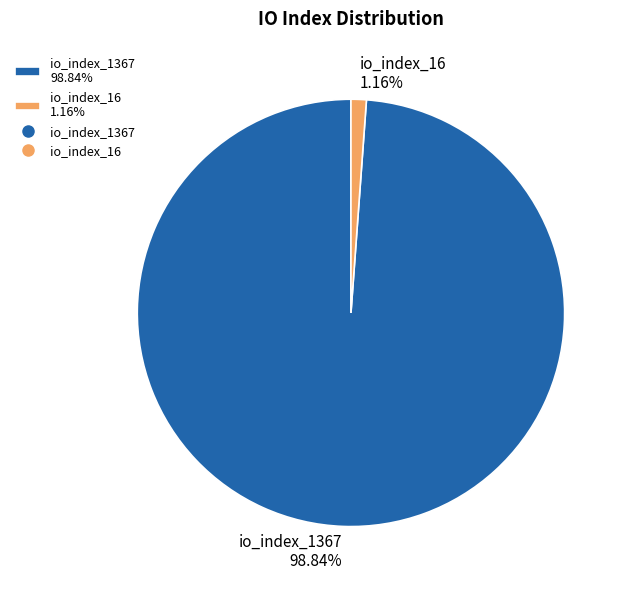

What percentage is NOT represented by io_index_16?

98.8%